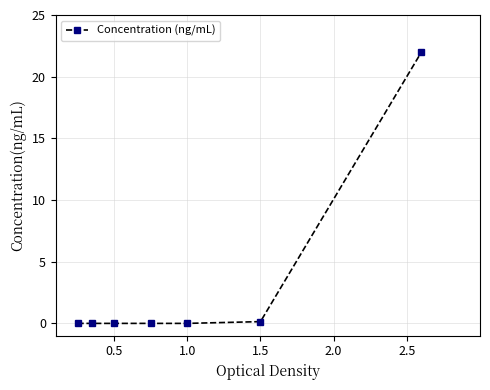

How many series are shown in this chart?

1